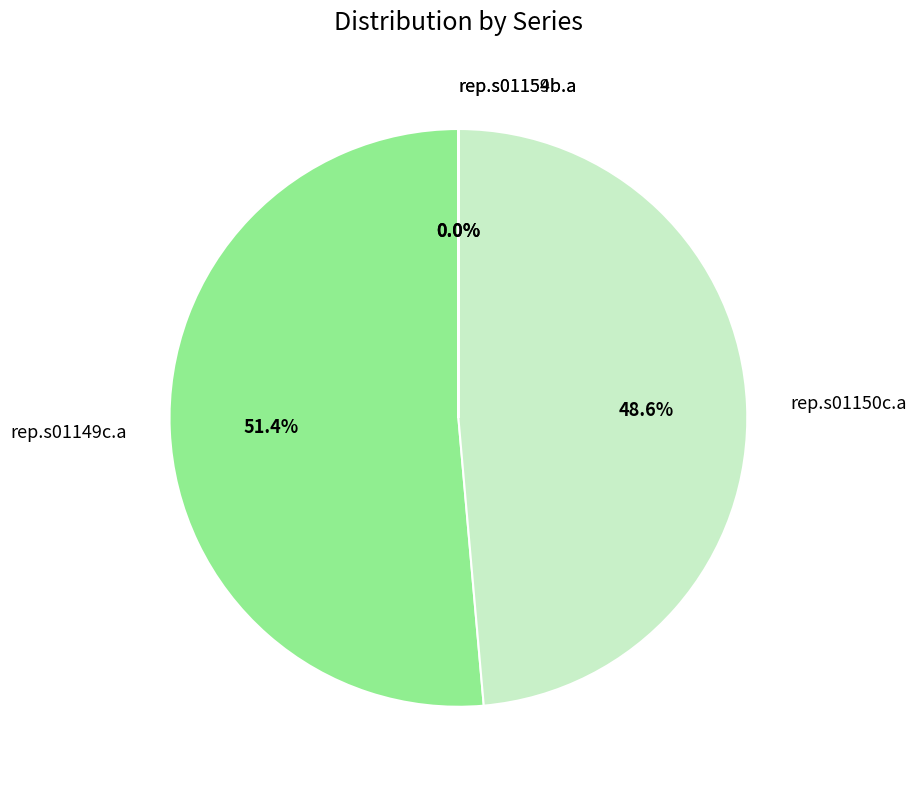

Which slice represents more than half of the pie?

rep.s01149c.a